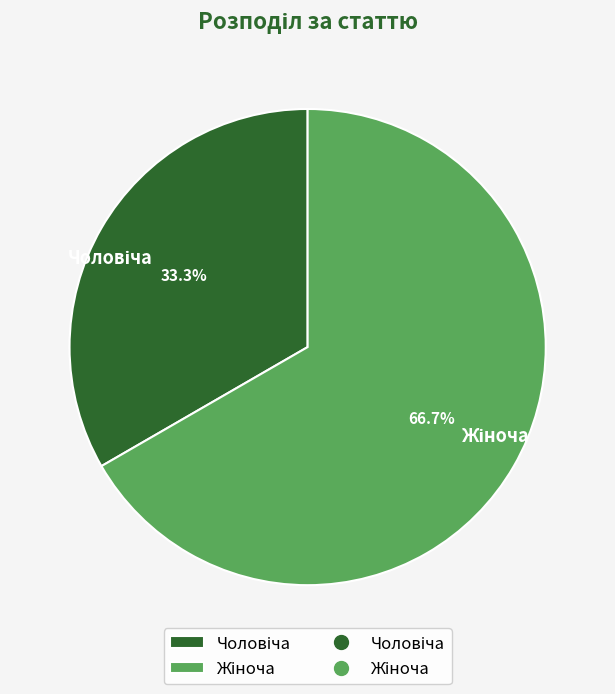

To the nearest percent, what is the average slice percentage?

50%